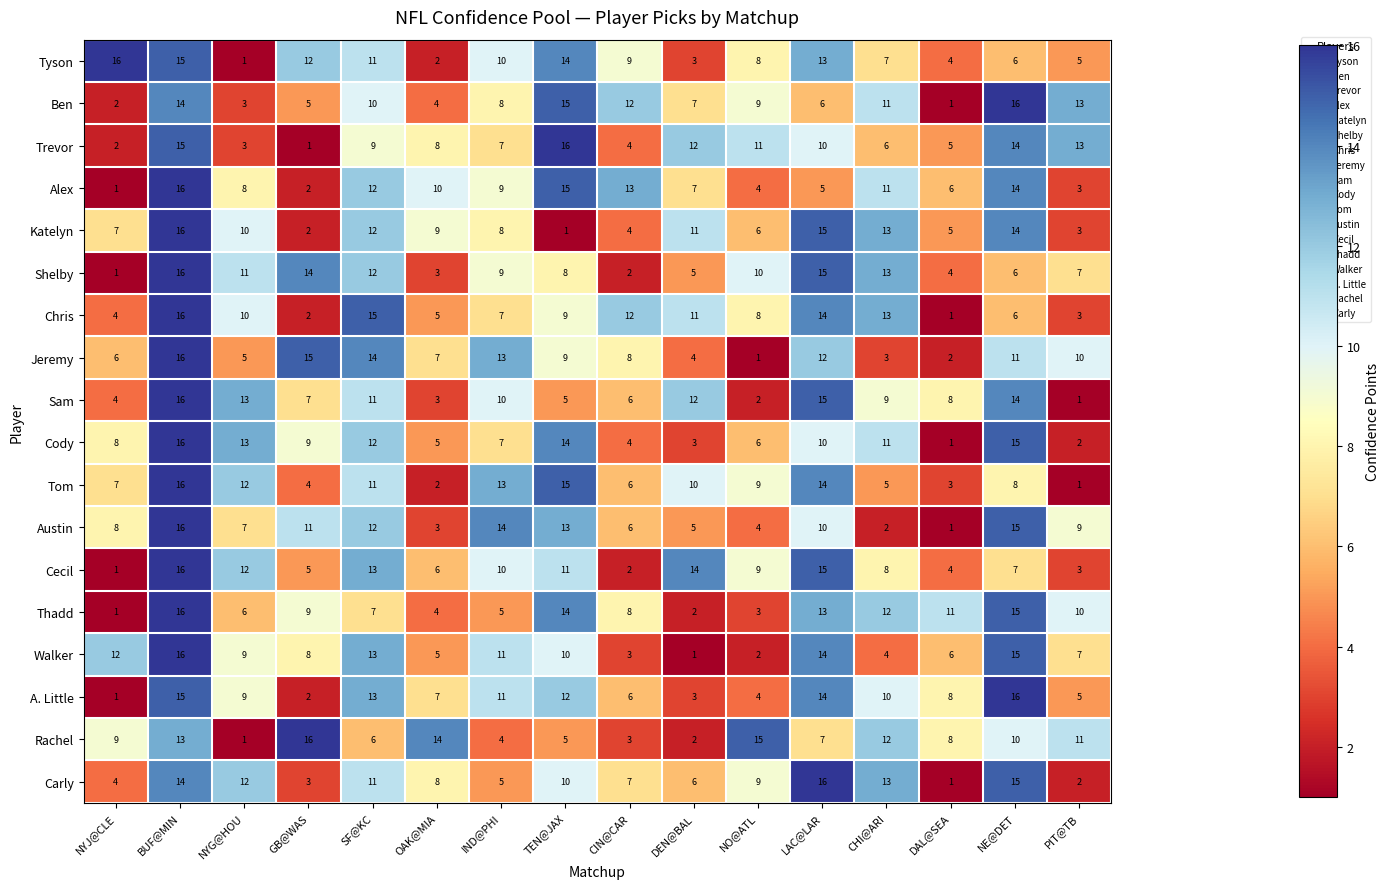

Is it true that Cody equals 3 at SF@KC?

False